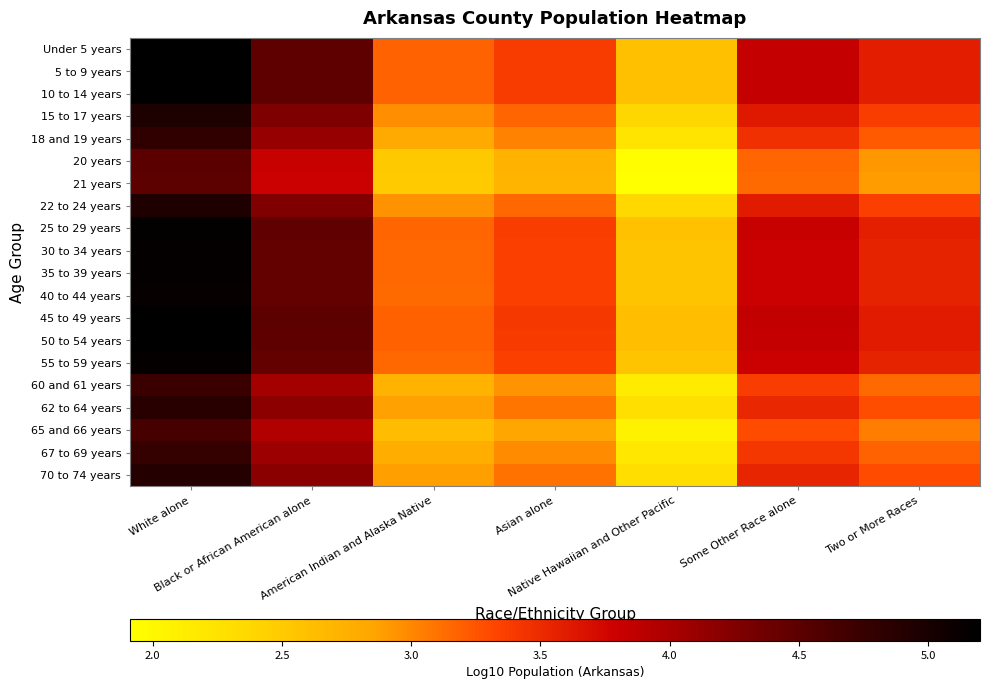

At which category is the sum across all series the highest?

White alone